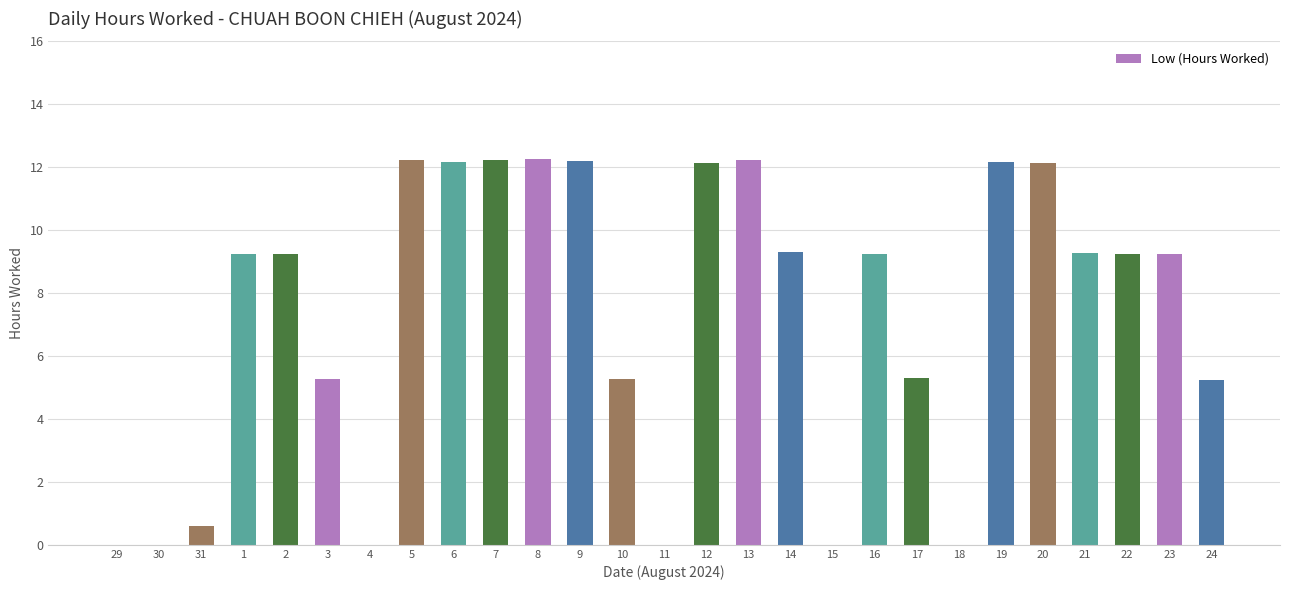

What is the ratio of the value at 17 to the value at 24?

1.0